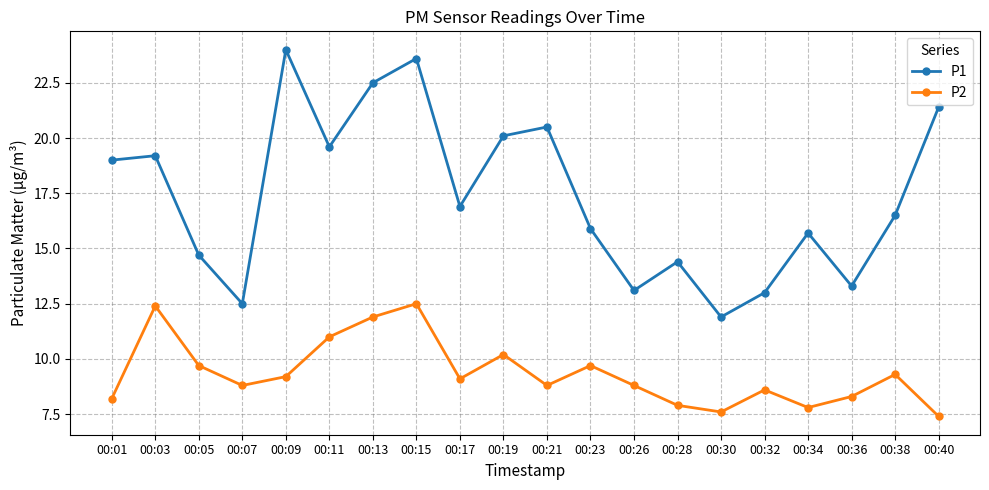

How many interior local valleys does the P2 series have?

5